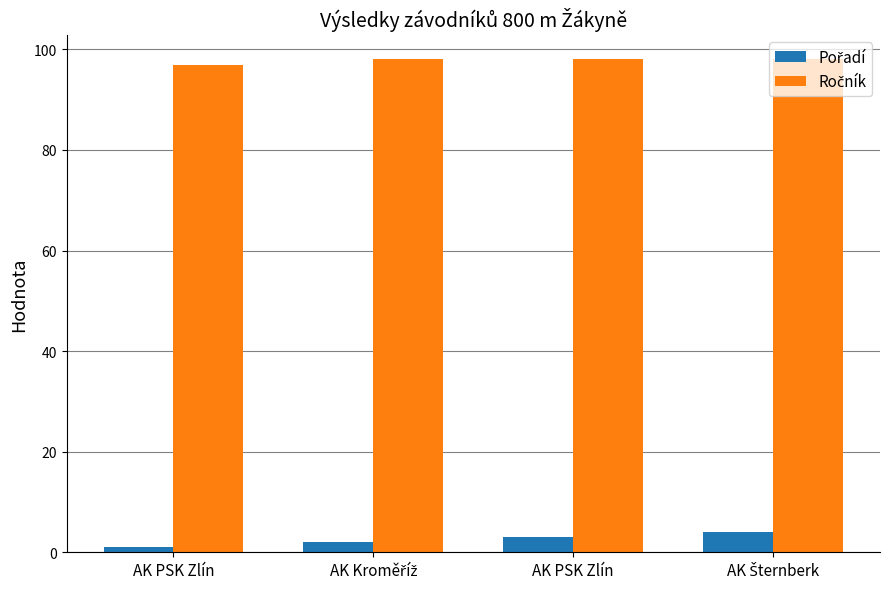

Read the Ročník value at AK PSK Zlín.

98